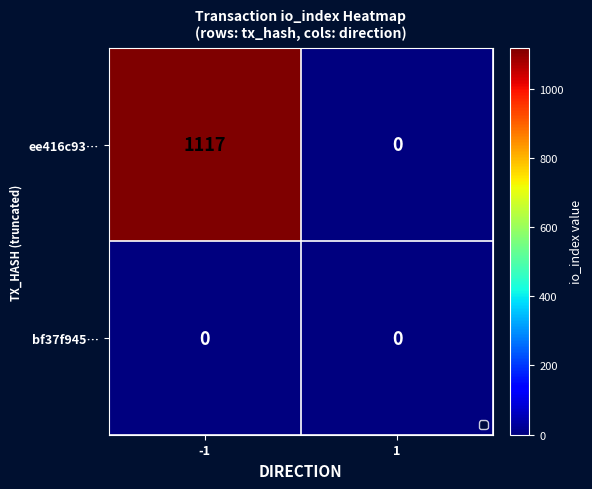

True or false: ee416c93… has a value of 1117 at -1.

True